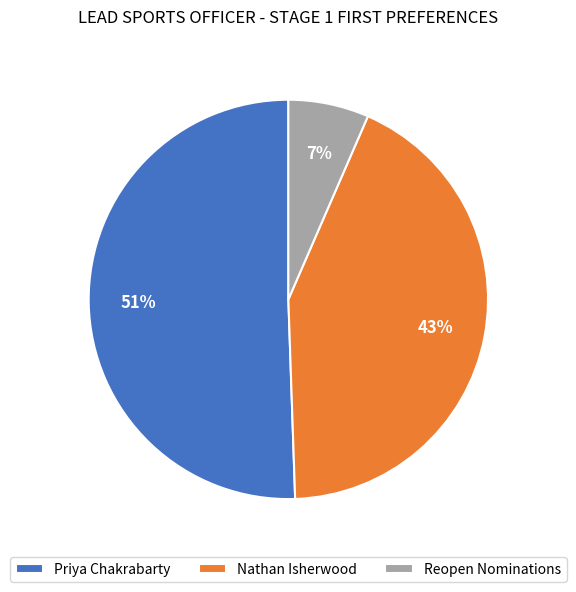

Count the number of slices in the pie.

3